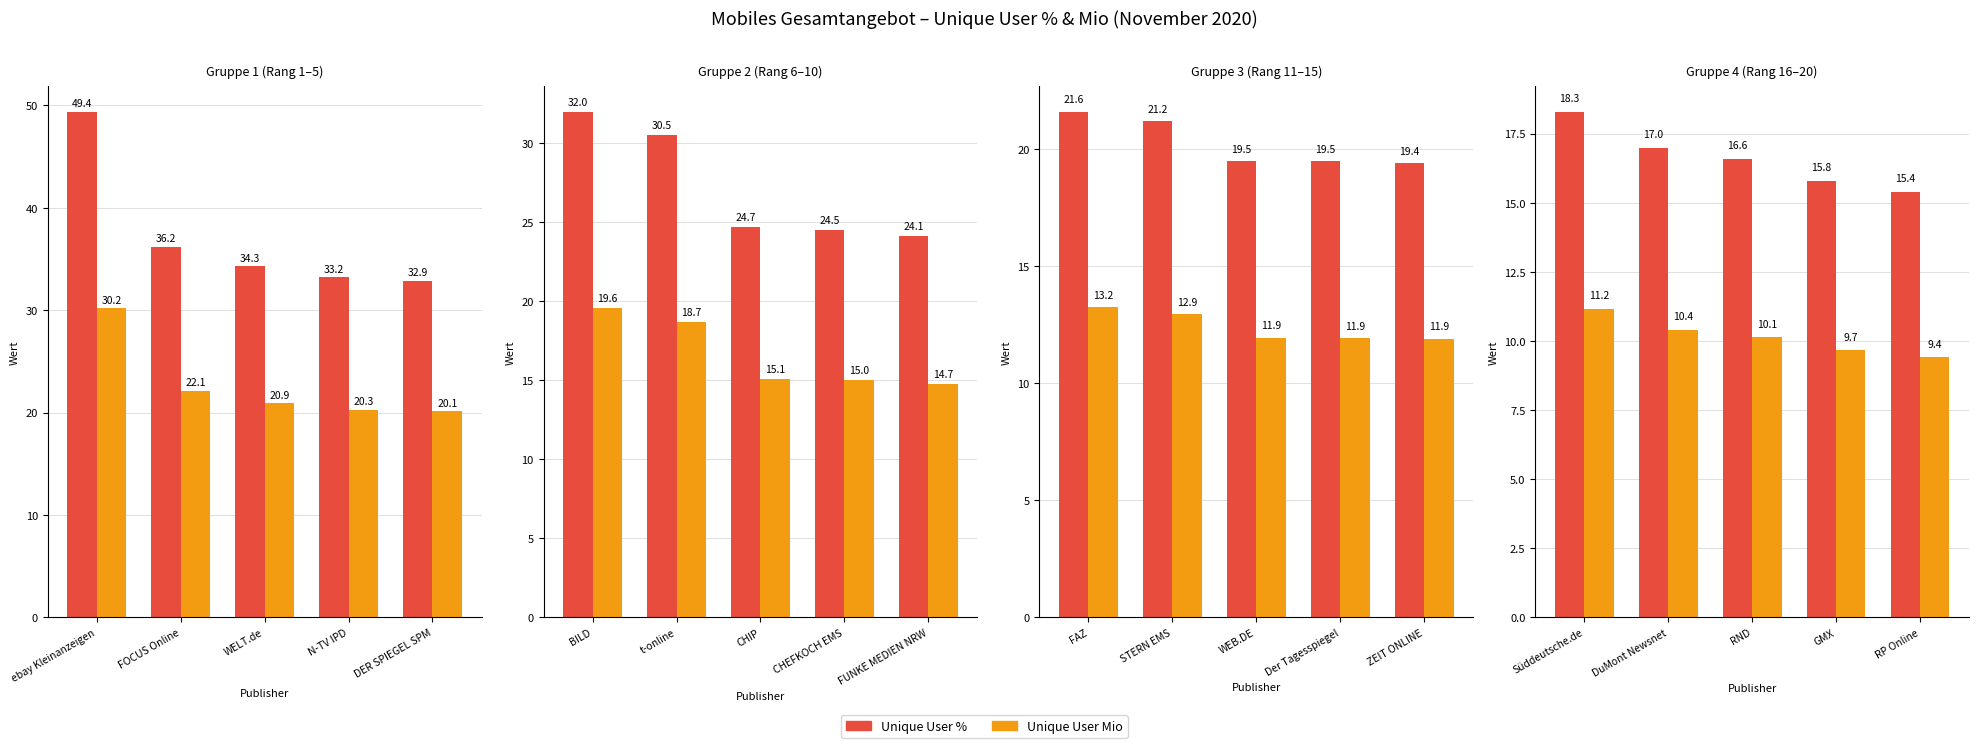

What is the label of the 5th bar from the right?

Süddeutsche.de